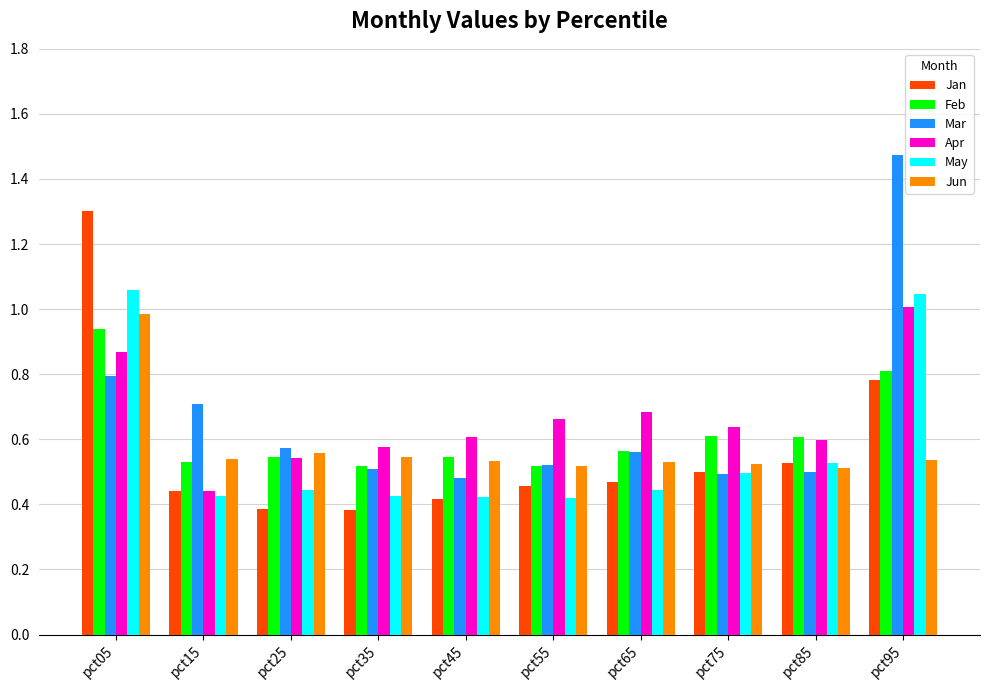

At which category is the sum across all series the highest?

pct05